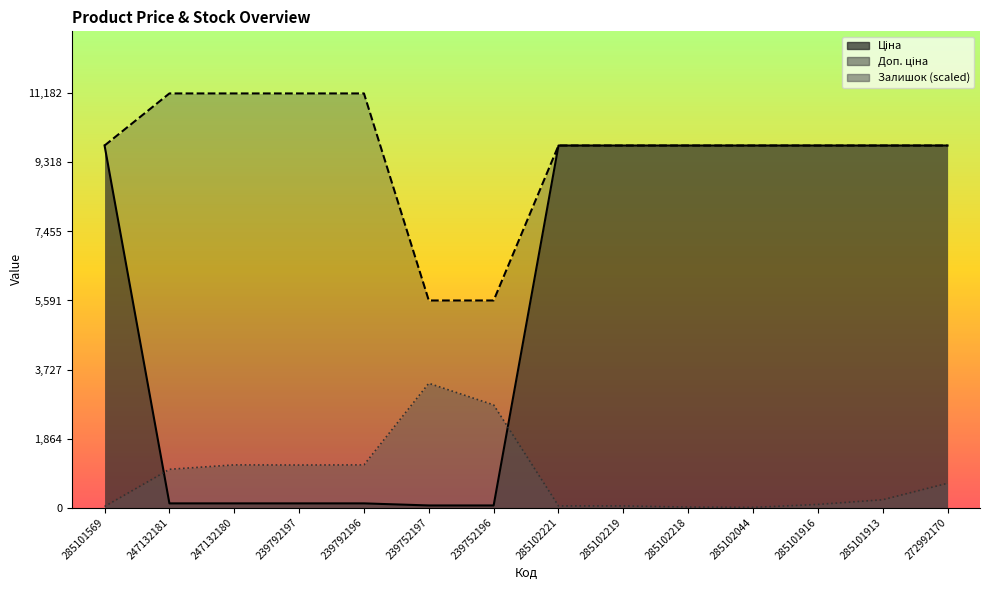

How many values in the Доп. ціна series are below 9775?

2